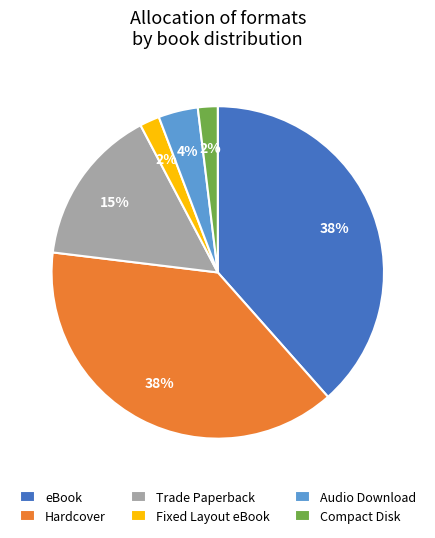

To the nearest percent, what is the combined percentage of Trade Paperback and Hardcover?

54%